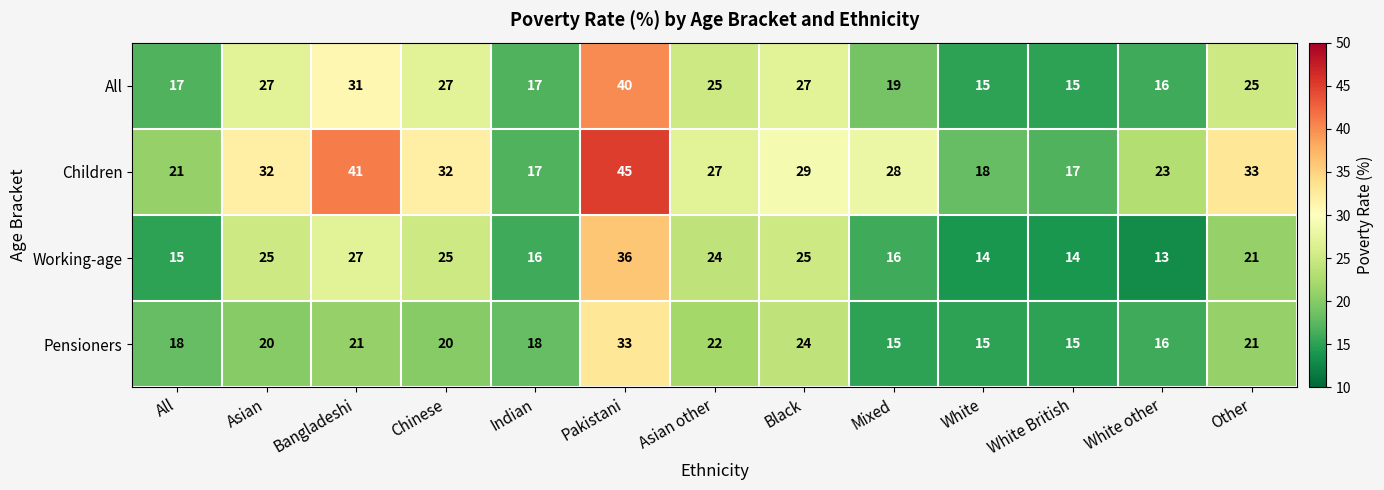

Count the number of data series in this chart.

4